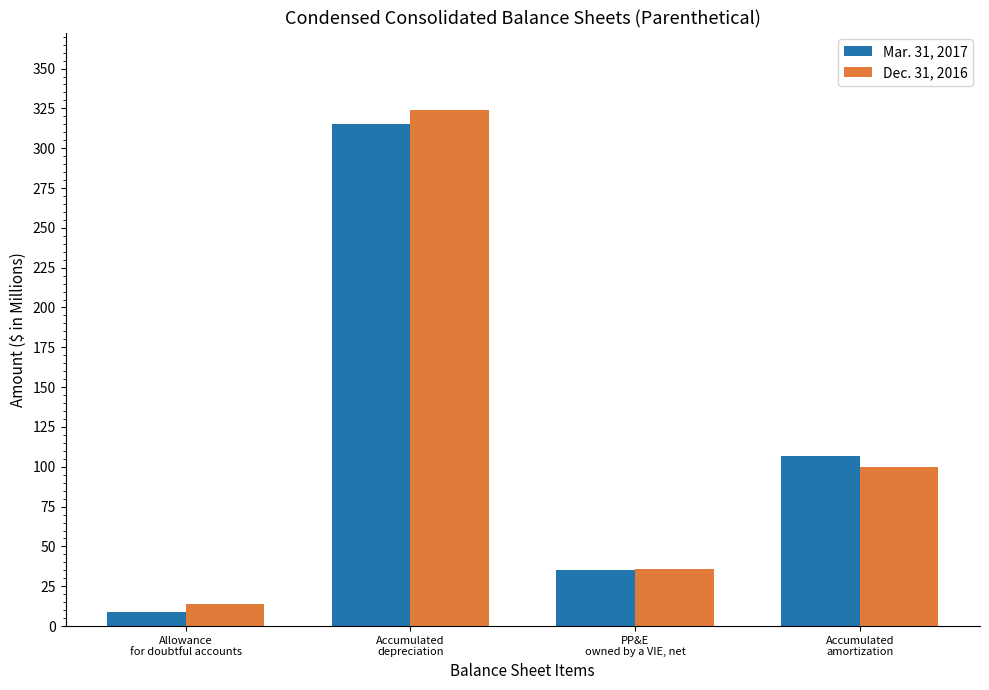

What is the value of the Mar. 31, 2017 bar at the 1st from the left?

9